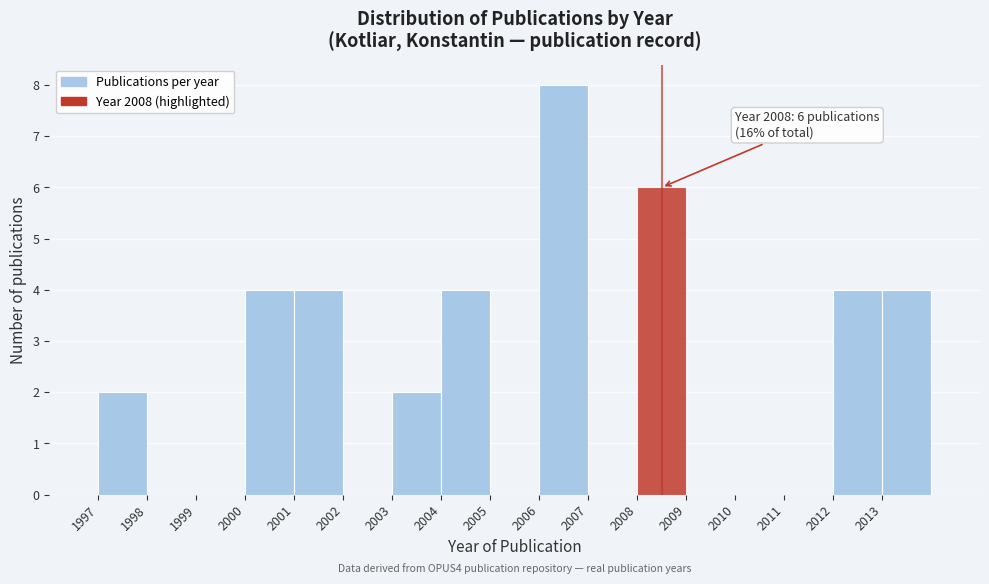

Over which range of the x-axis is the bar tallest?

2006 to 2007